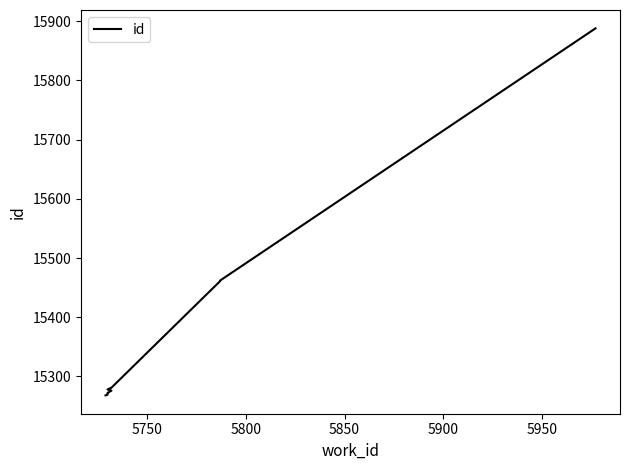

How many categories are shown in the chart?

10